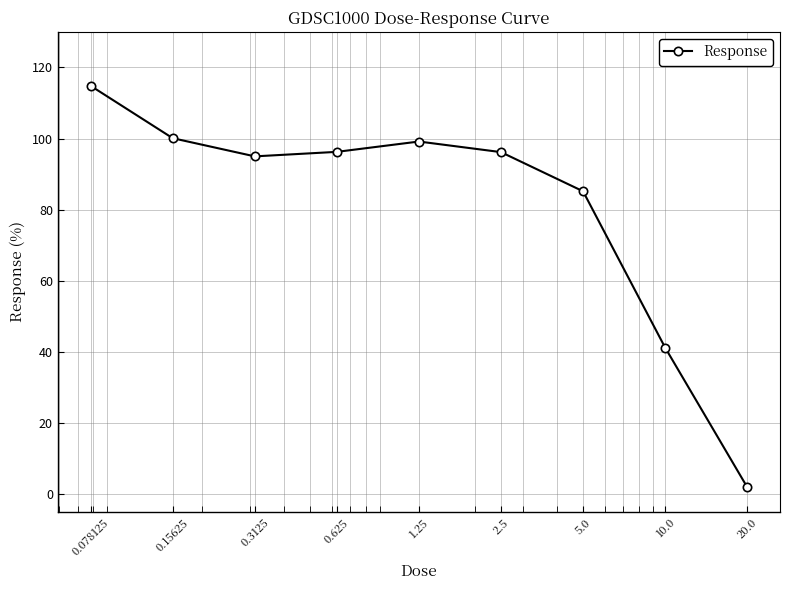

What is the average value?

81.1